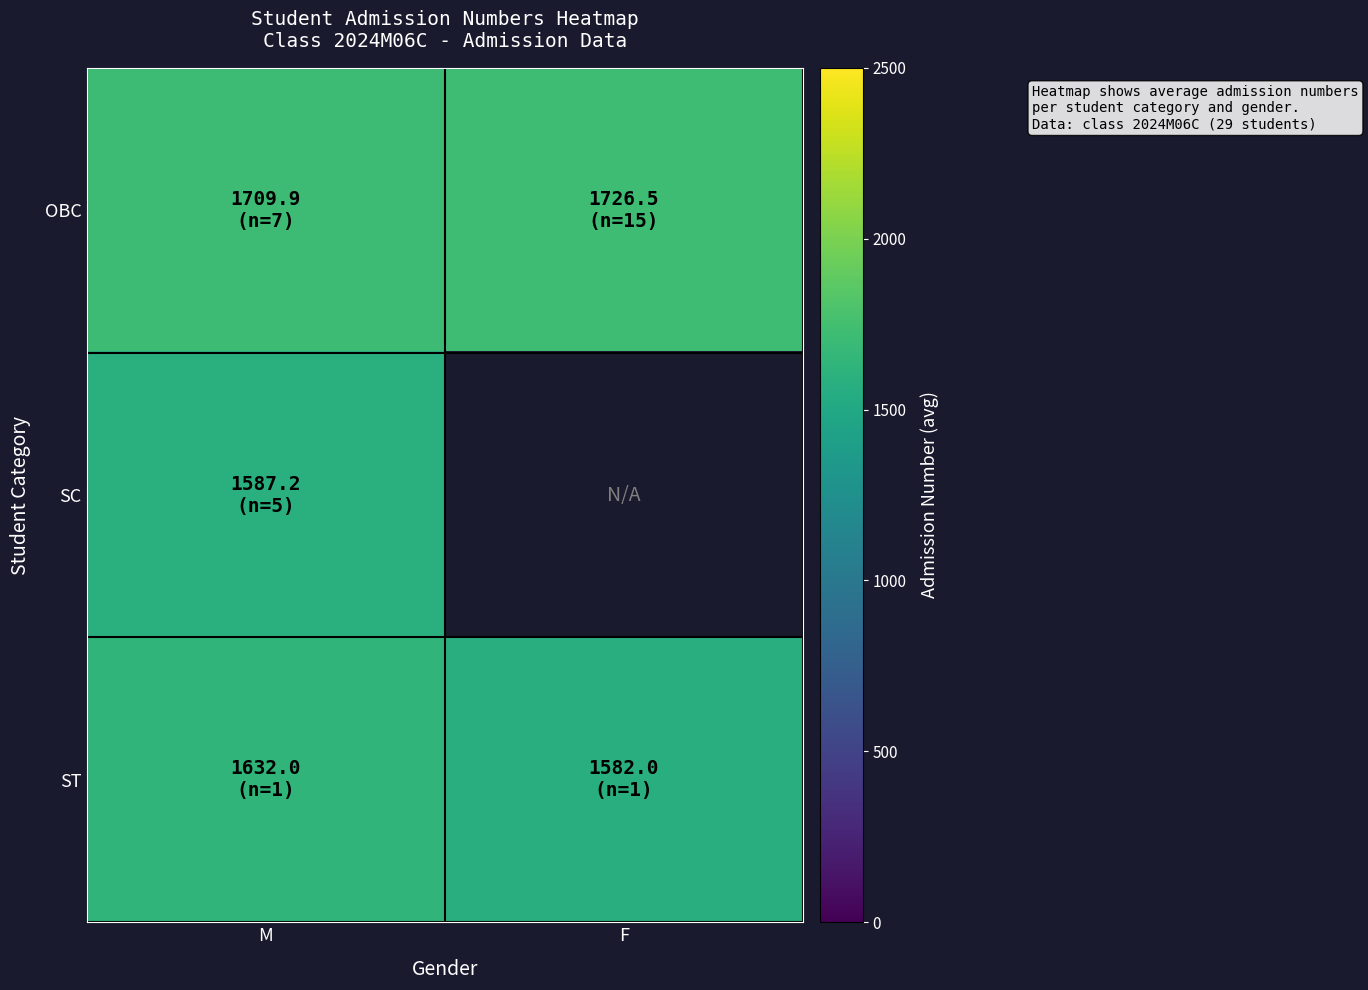

What value does the ST series have at F?

1582.0